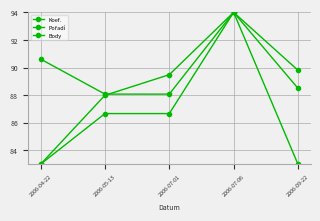

What is the difference between the highest and lowest values at 2006-09-22?

6.8